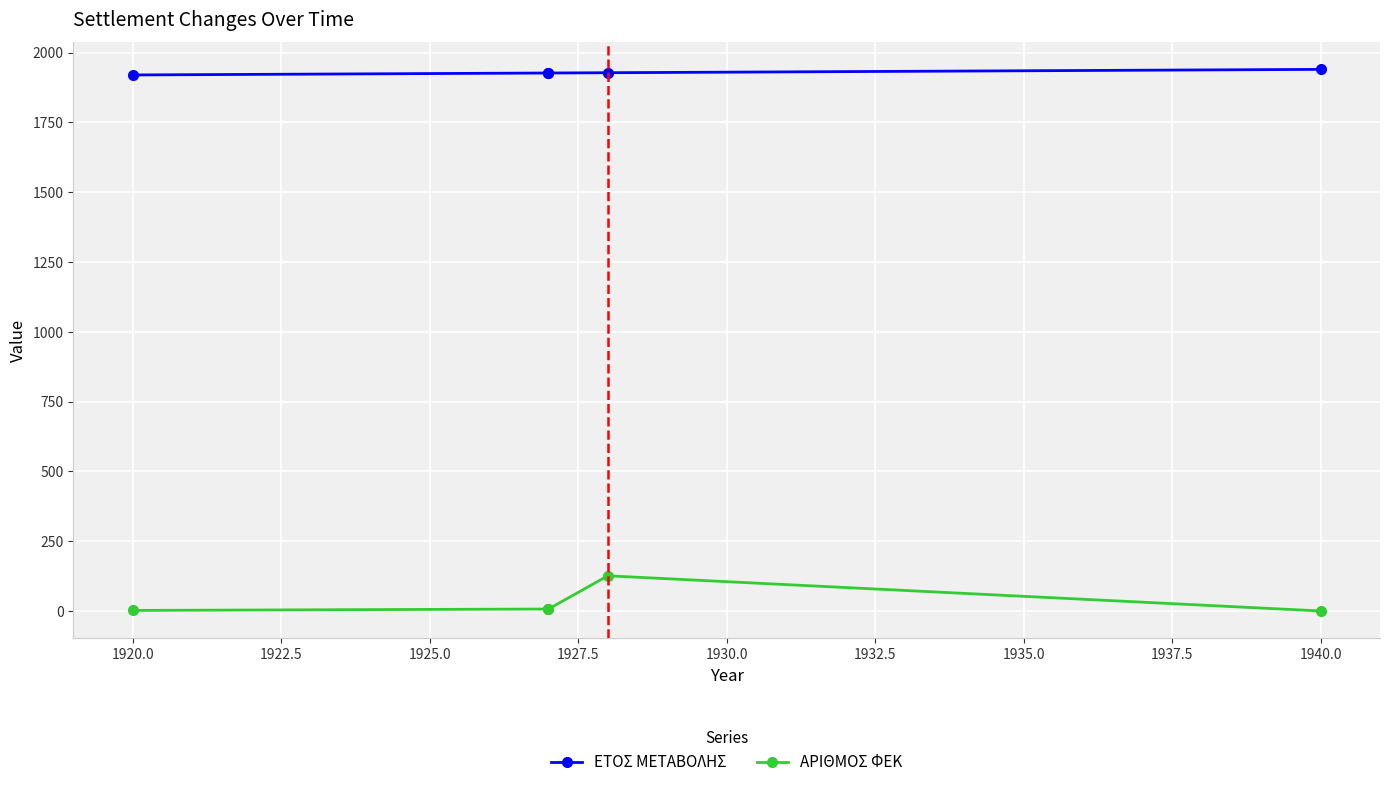

Is the value of ΑΡΙΘΜΟΣ ΦΕΚ at 1940.0 greater than the value of ΕΤΟΣ ΜΕΤΑΒΟΛΗΣ at 1920.0?

No